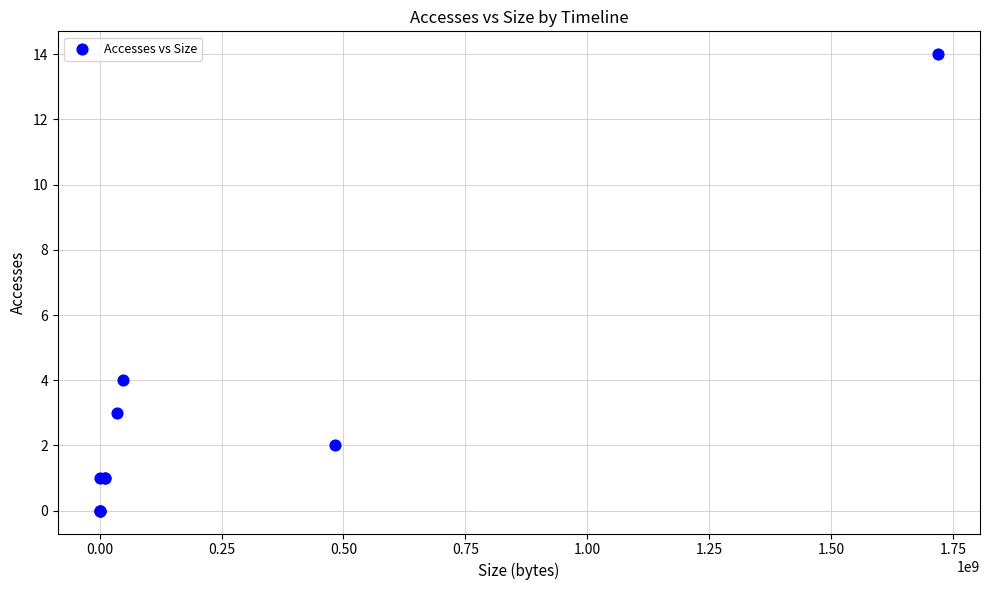

What Y value in the scatter plot is closest to 7?

4